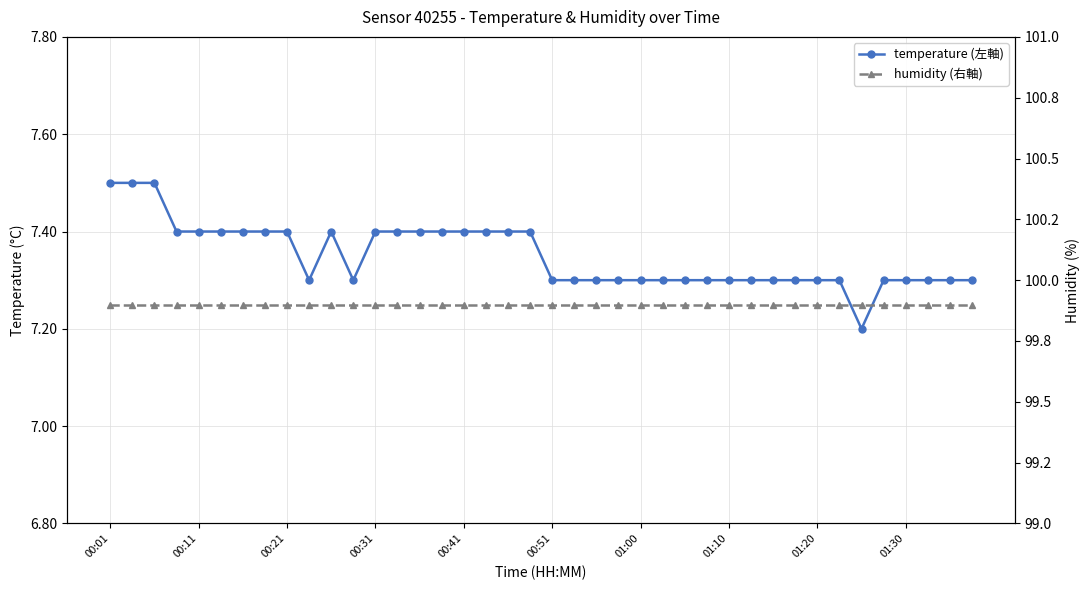

What is the value of the humidity (右軸) point at the 30th from the left?

99.9